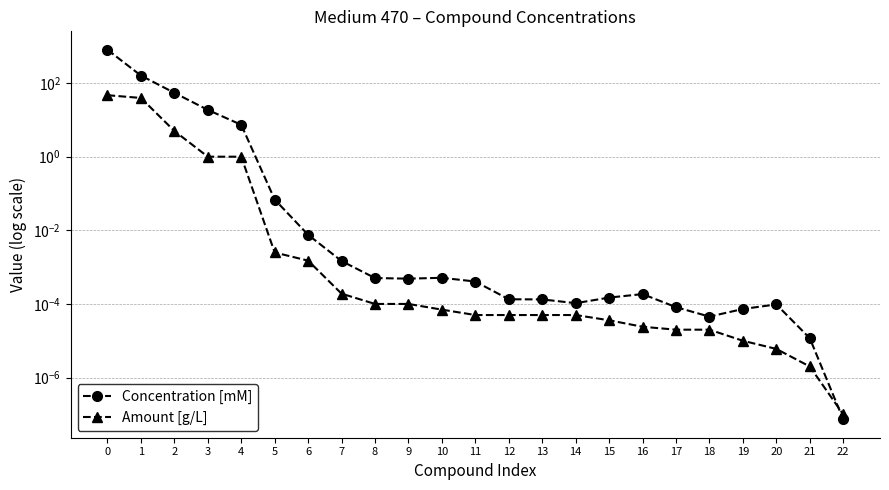

Which series has the largest total across all categories?

Concentration [mM]